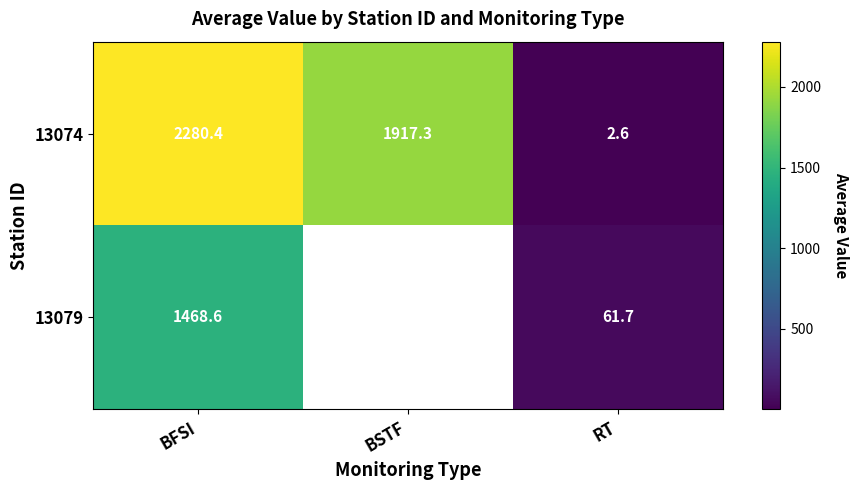

At which label does 13074 first exceed 1917?

BFSI